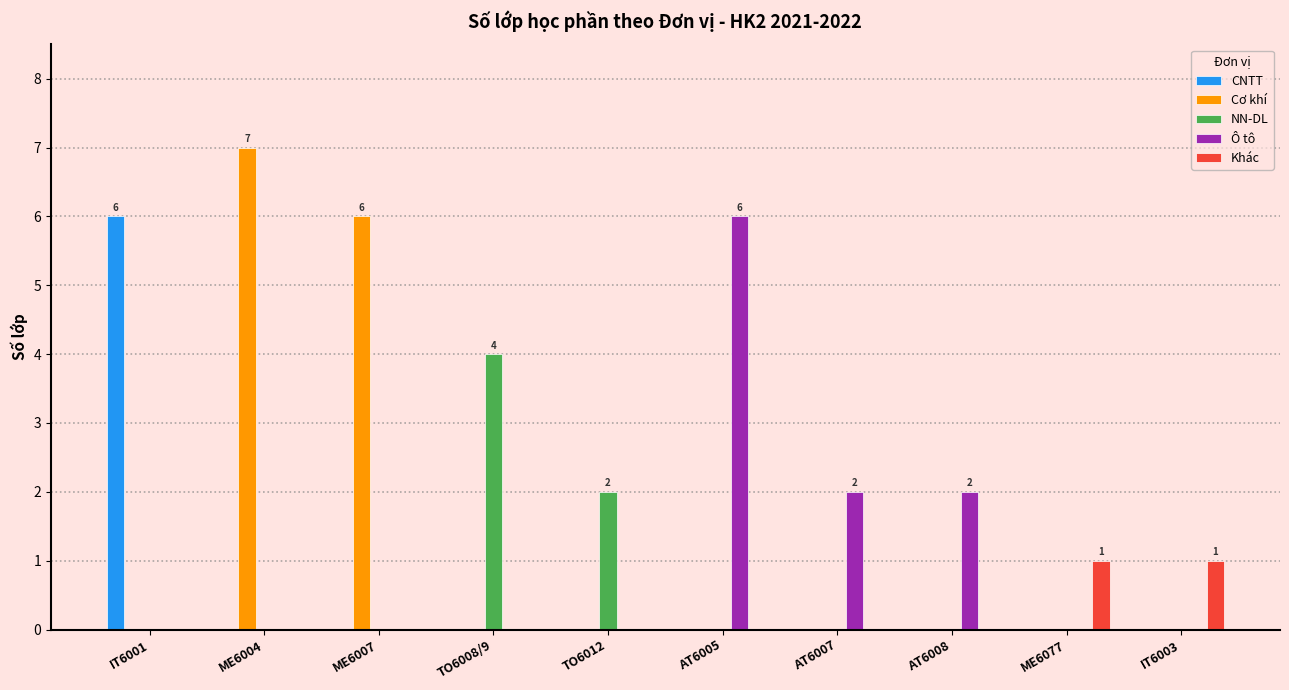

At which category does the chart reach its peak across all series?

ME6004